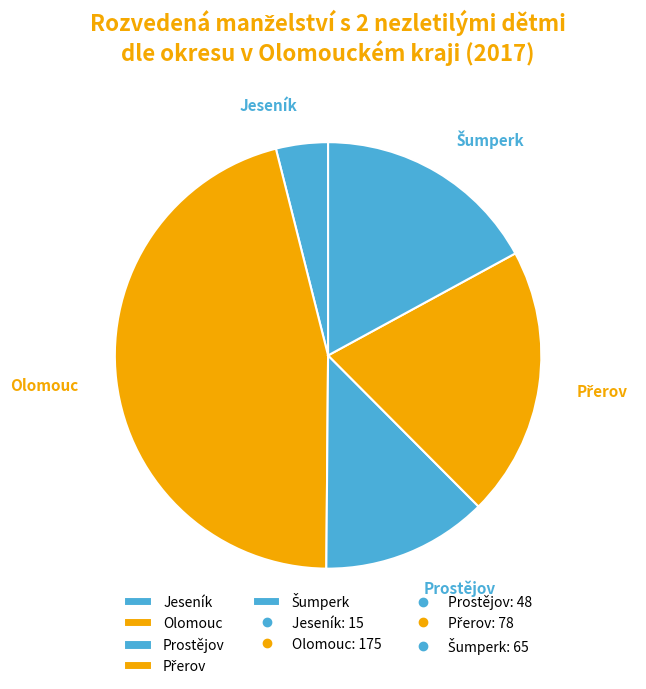

Does Jeseník account for over 50% of the chart?

No